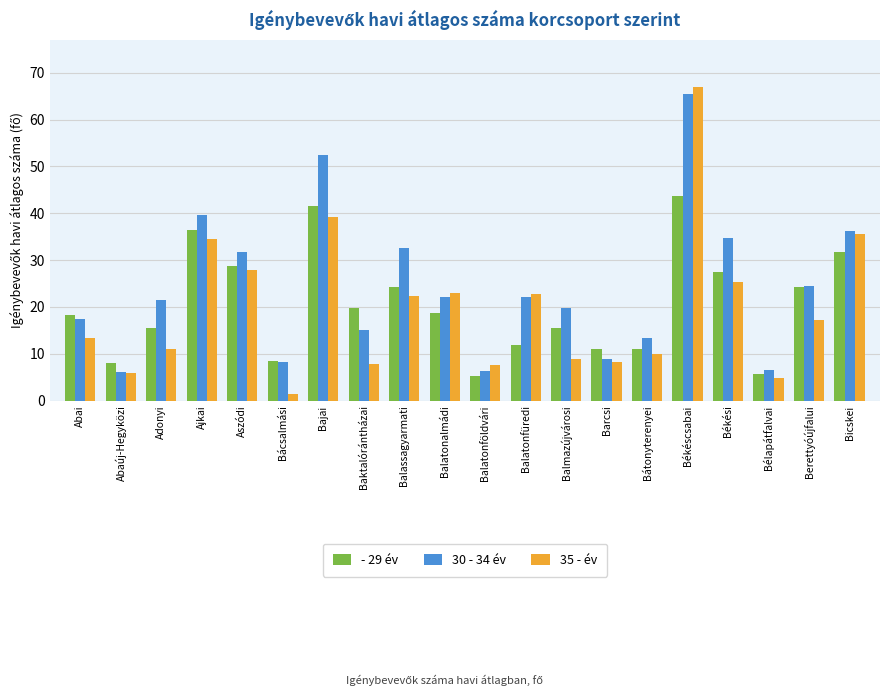

What is the spread (max minus min) of values at Bácsalmási?

7.1